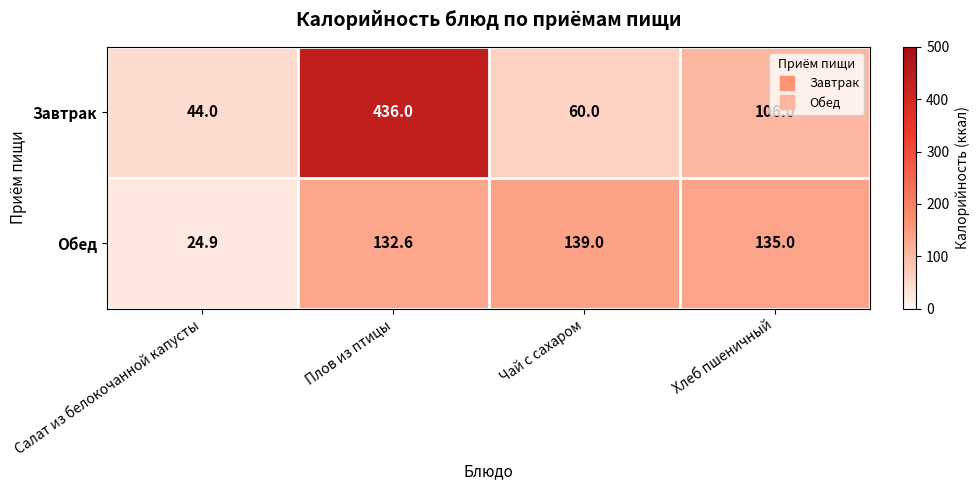

Between Салат из белокочанной капусты and Чай с сахаром, which series saw the biggest shift?

Обед